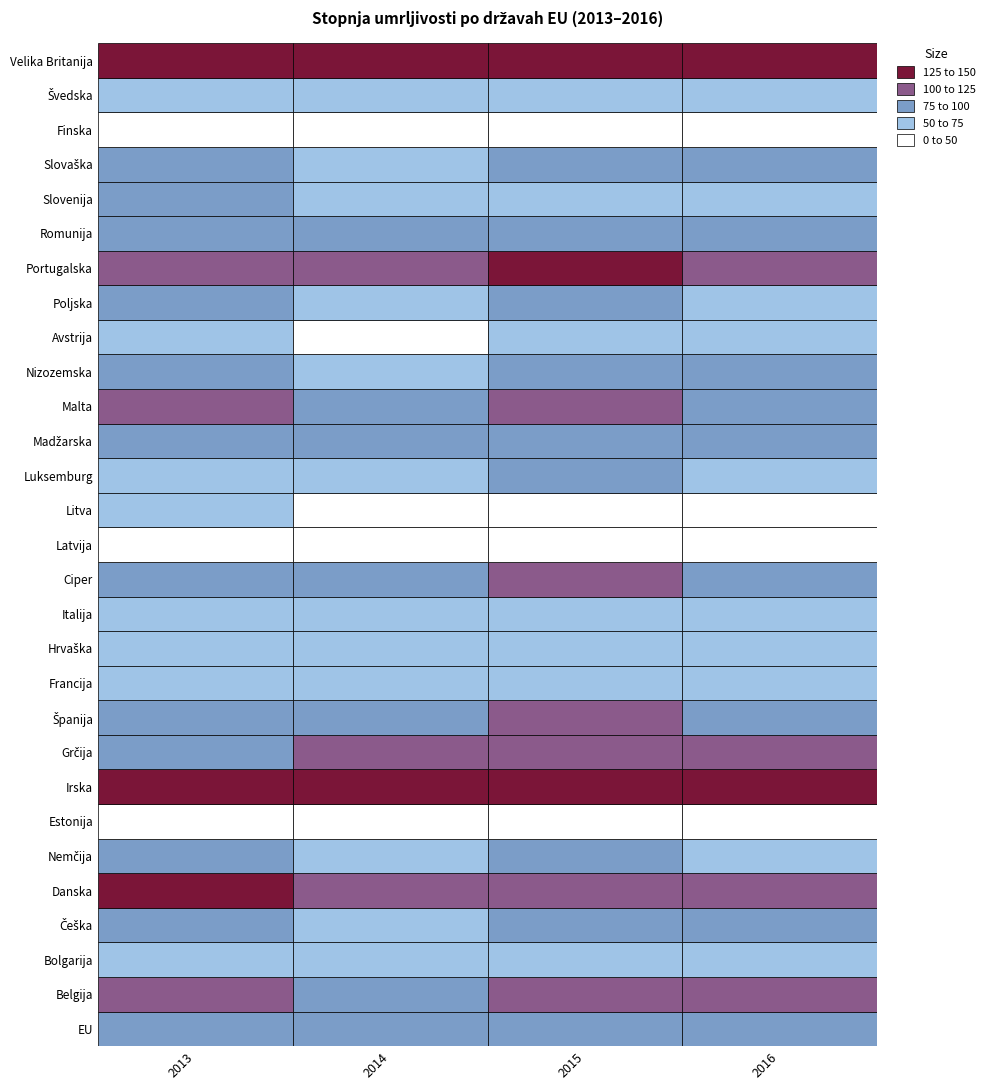

How many data points in Češka are above 81?

2